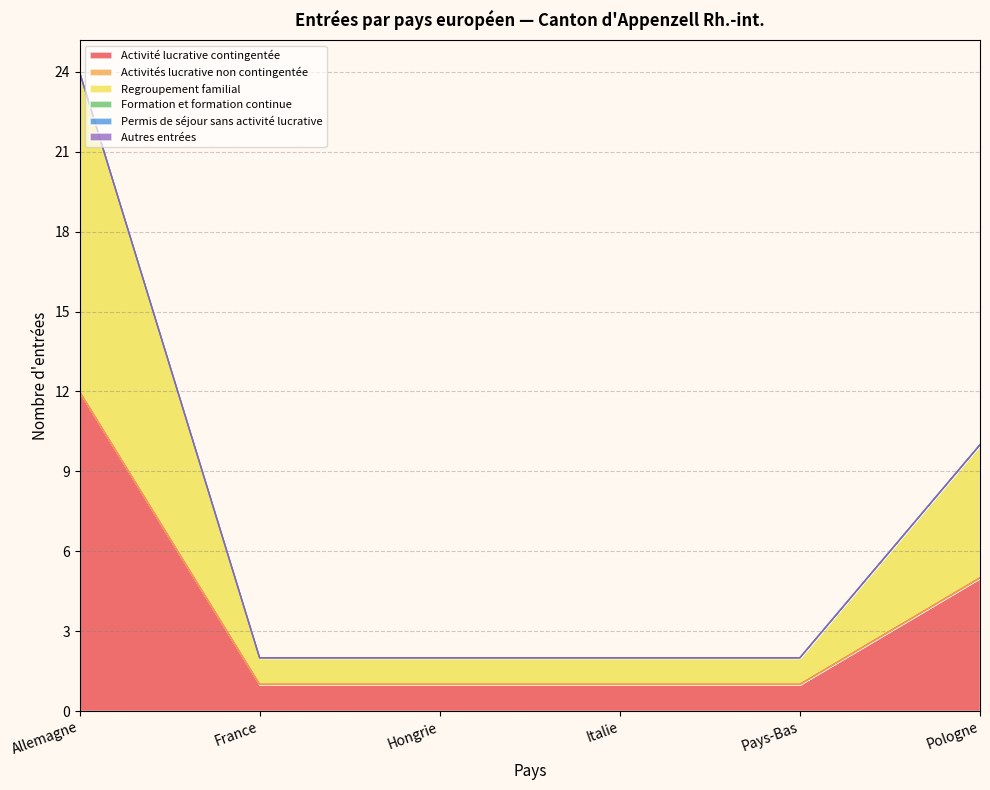

Which has a higher value, Allemagne or Italie?

Allemagne